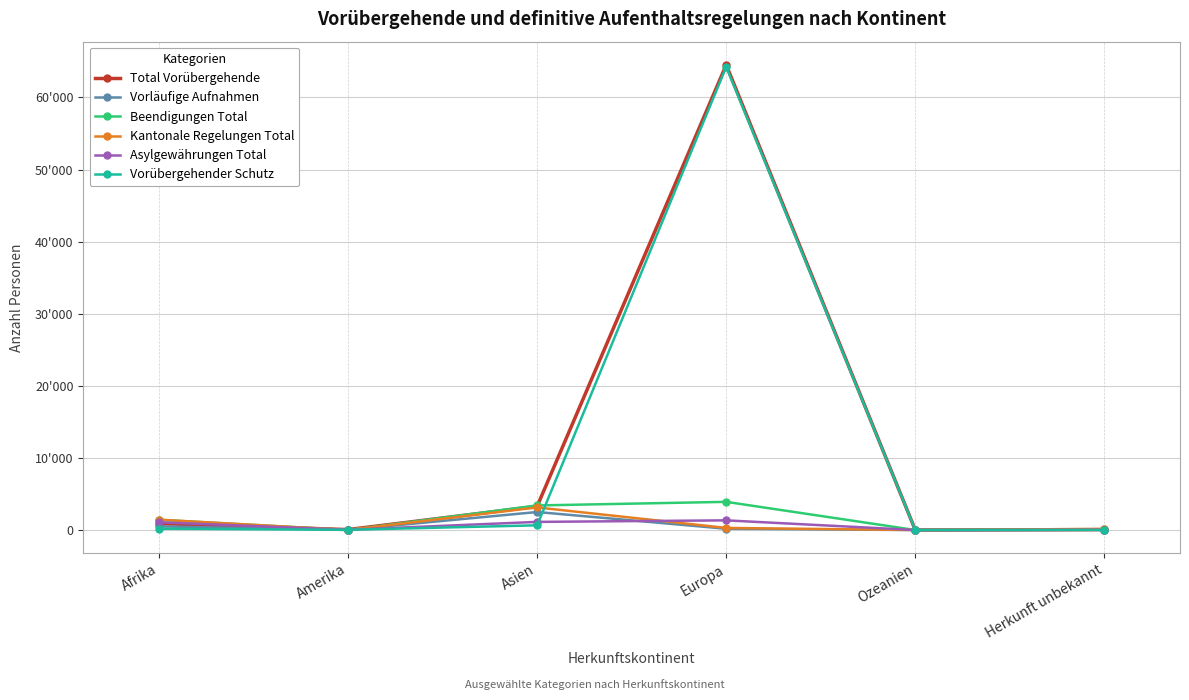

Is this an area chart (filled region under the line)?

No